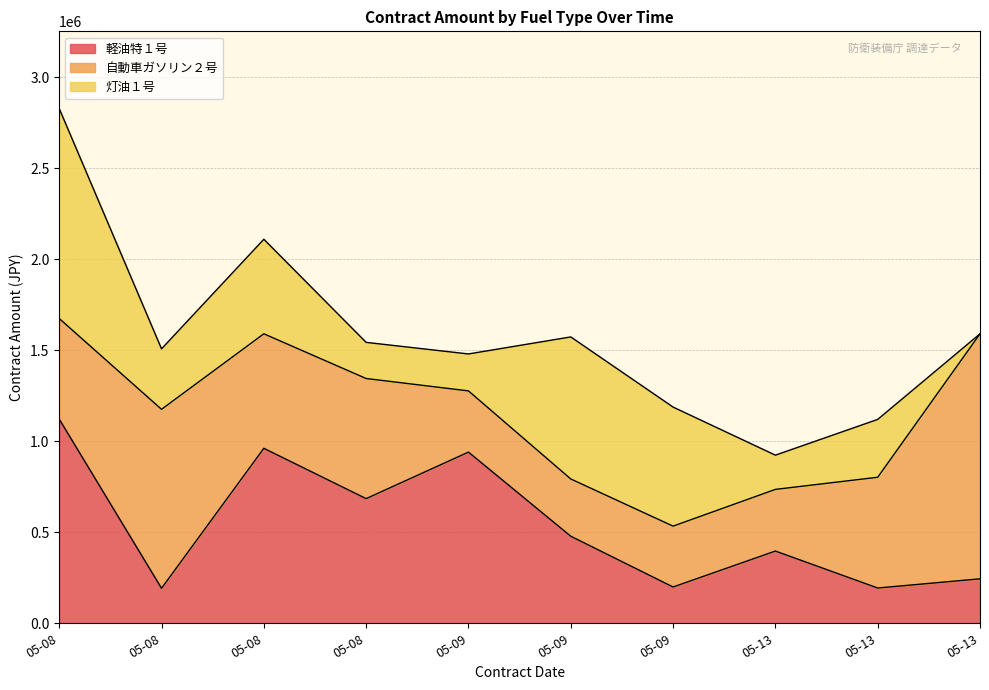

Reading left to right, transcribe all the data shown in this chart.

軽油特１号: 1121900	192280	961400	684908	940500	478313	199320	396880	193820	244200
自動車ガソリン２号: 552805	983400	629200	660000	336380	314600	334400	338800	608520	1346268
灯油１号: 1153680	332200	519579	198660	203060	780560	654280	188100	317900	0